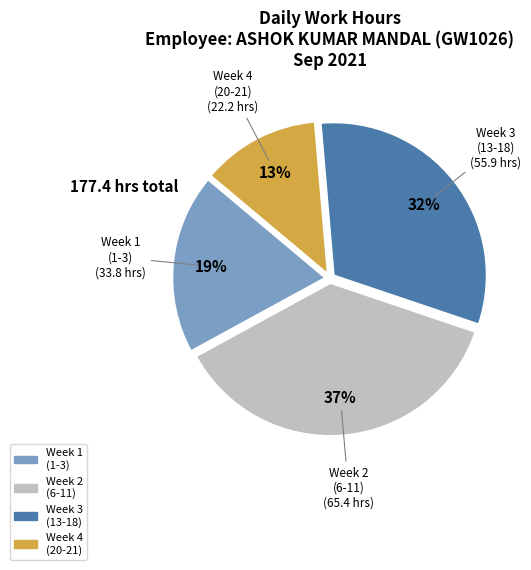

To the nearest percent, what is the average slice percentage?

25%